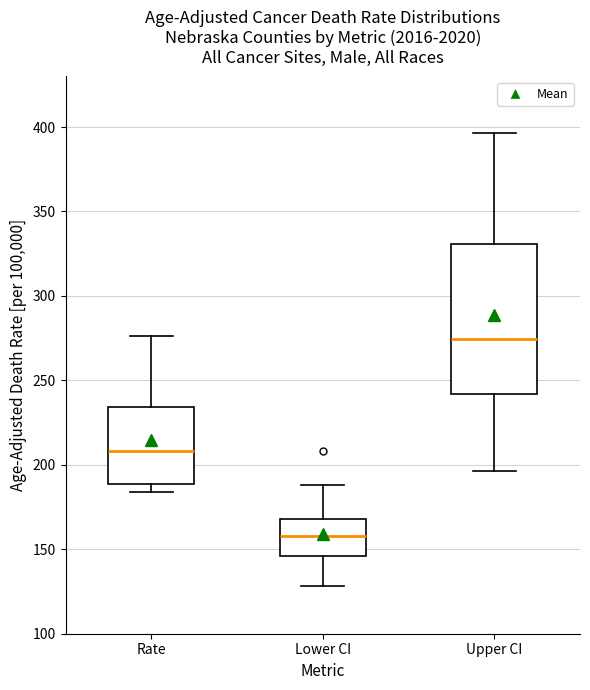

Reading left to right, read every box against the y-axis: the position of its median line, the range the box covers, and the ends of its whiskers. The values are not printed on the chart, so give them approximately, as read against the axis.

Rate: median 210, box 190 to 235, whiskers 185 to 275
Lower CI: median 160, box 145 to 170, whiskers 130 to 190
Upper CI: median 275, box 240 to 330, whiskers 195 to 395